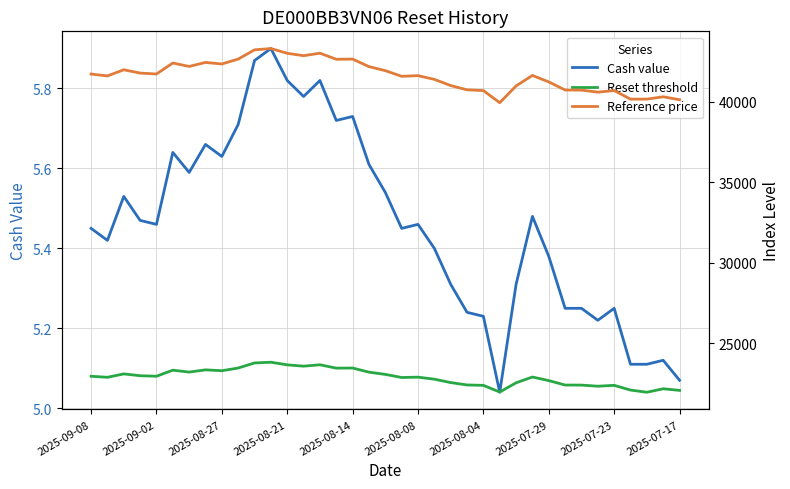

At 31, list the series in order from smallest to largest.

Cash value, Reset threshold, Reference price